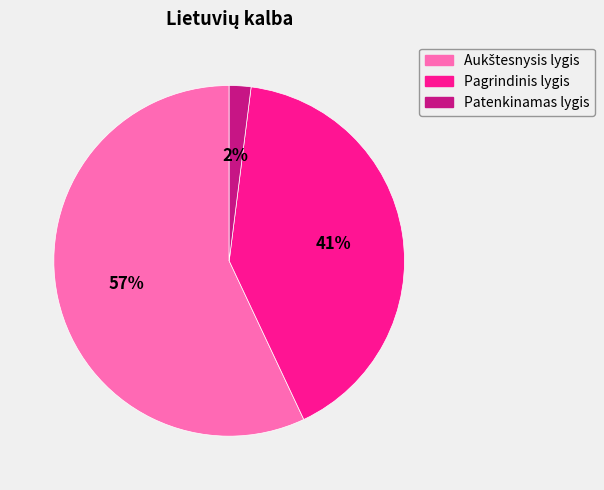

True or false: Pagrindinis lygis accounts for 47% of the total.

False